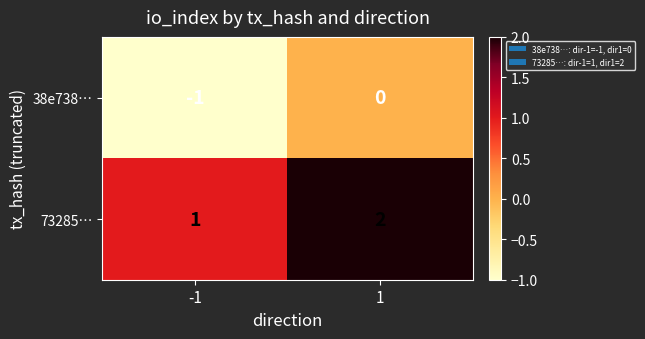

At -1, list the series in order from smallest to largest.

38e738…, 73285…